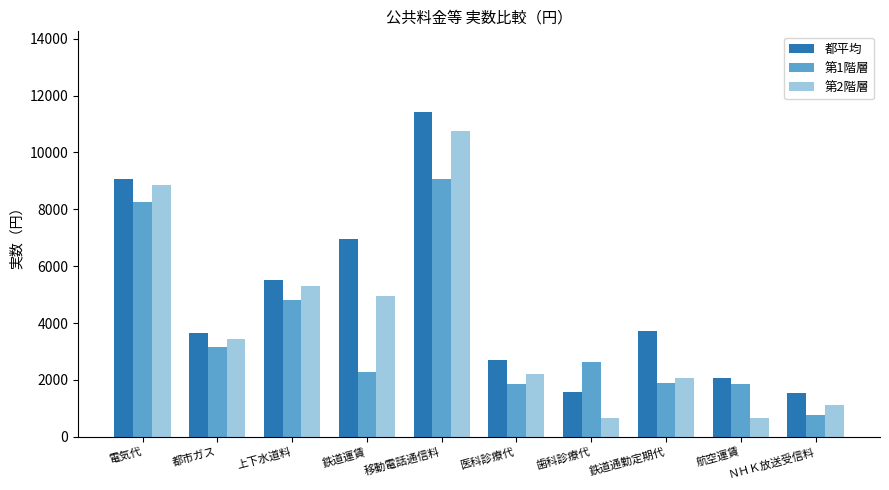

Rank the series by their average value, from highest to lowest.

都平均, 第2階層, 第1階層